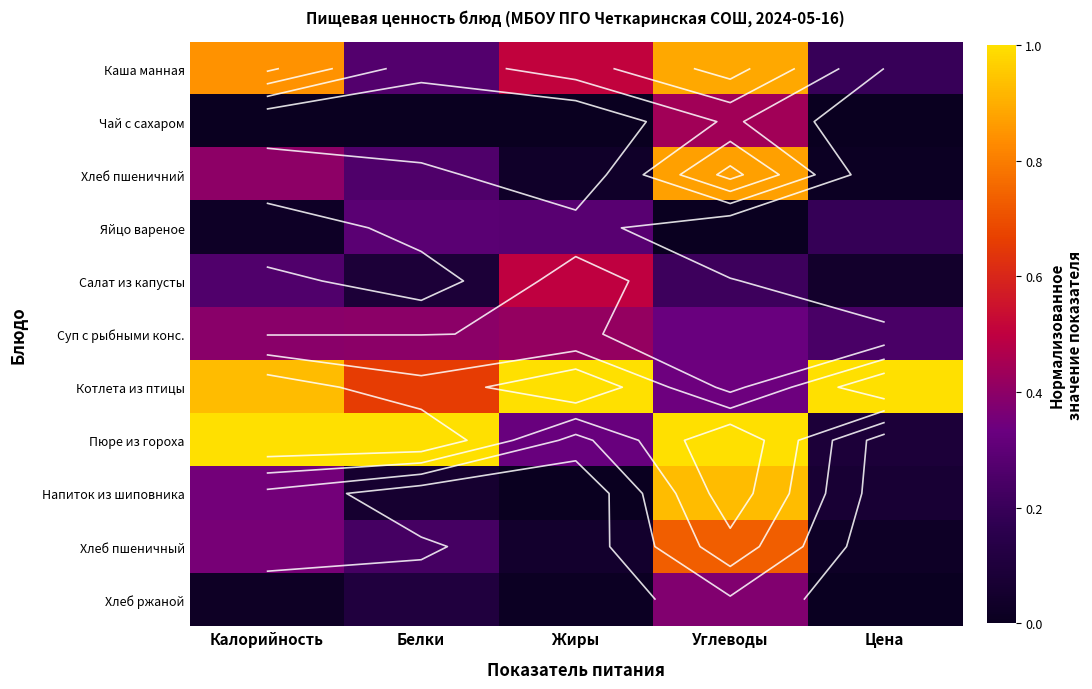

What is the maximum value shown in the chart?

1.0